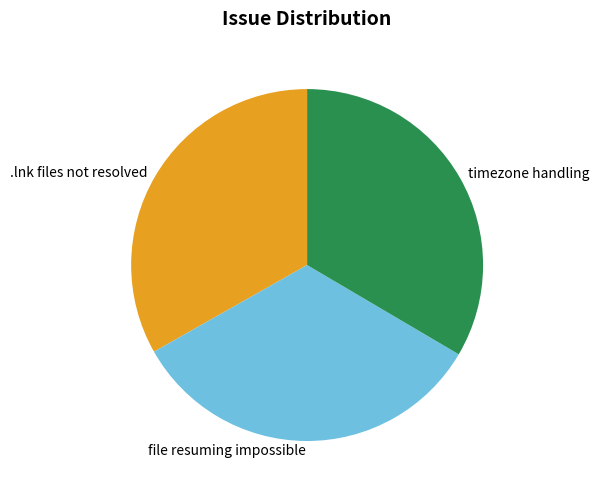

What is the ratio of the value at .lnk files not resolved to the value at timezone handling?

1.0